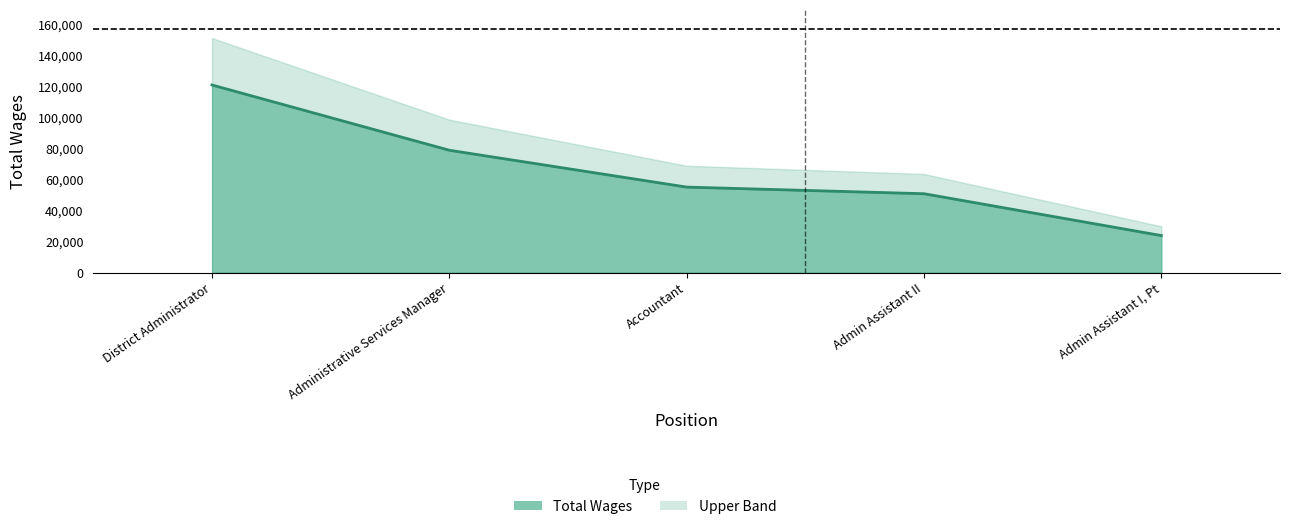

What is the label of the 4th point from the left?

Admin Assistant II